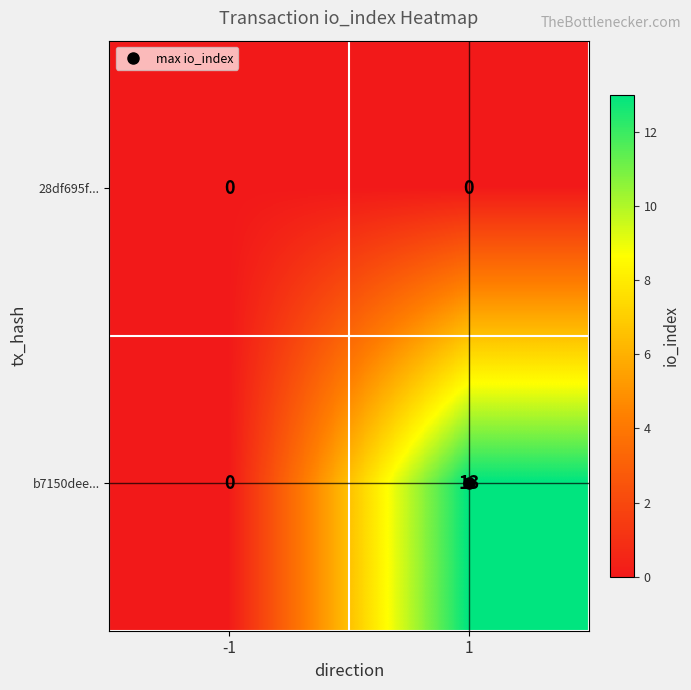

List the series in order of their overall mean, highest first.

b7150dee..., 28df695f...